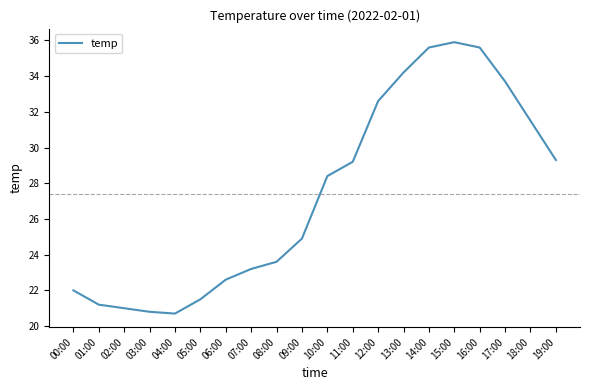

How many lines are shown in the chart?

1